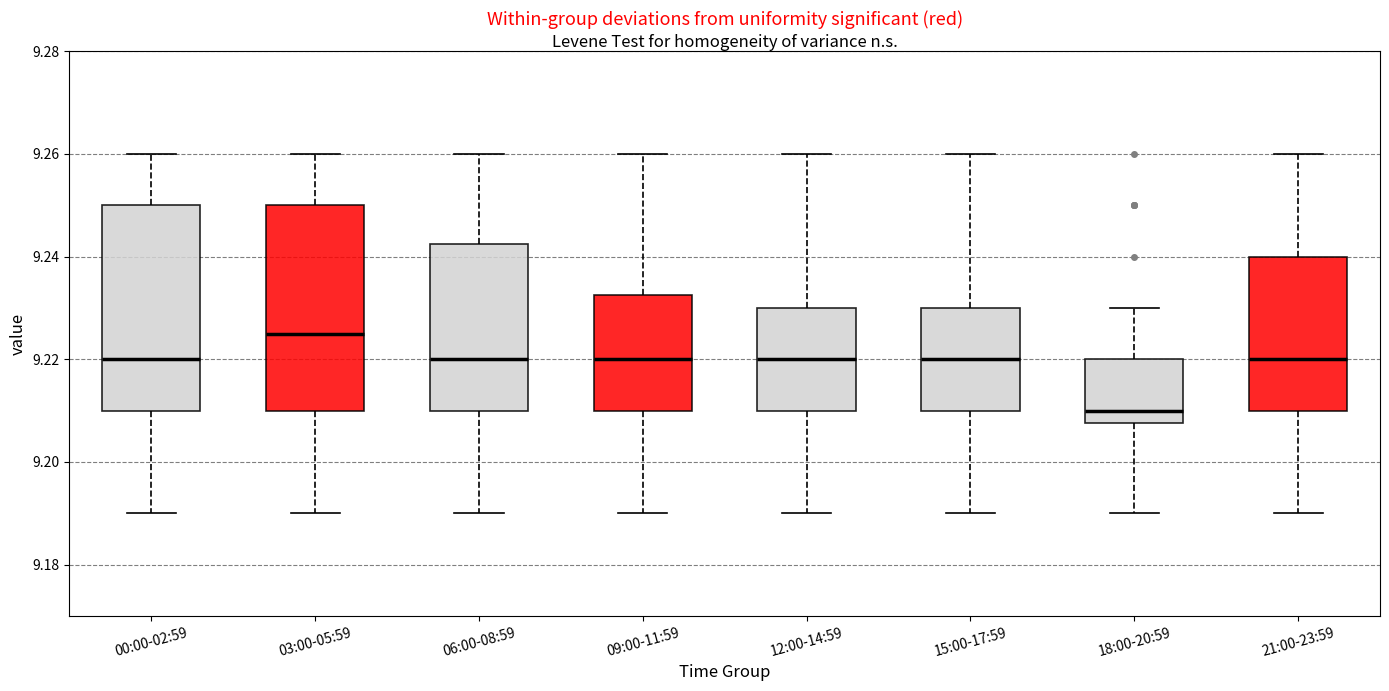

Reading left to right, read every box against the y-axis: the position of its median line, the range the box covers, and the ends of its whiskers. The values are not printed on the chart, so give them approximately, as read against the axis.

00:00-02:59: median 9.220, box 9.210 to 9.250, whiskers 9.190 to 9.260
03:00-05:59: median 9.226, box 9.210 to 9.250, whiskers 9.190 to 9.260
06:00-08:59: median 9.220, box 9.210 to 9.242, whiskers 9.190 to 9.260
09:00-11:59: median 9.220, box 9.210 to 9.232, whiskers 9.190 to 9.260
12:00-14:59: median 9.220, box 9.210 to 9.230, whiskers 9.190 to 9.260
15:00-17:59: median 9.220, box 9.210 to 9.230, whiskers 9.190 to 9.260
18:00-20:59: median 9.210, box 9.208 to 9.220, whiskers 9.190 to 9.230
21:00-23:59: median 9.220, box 9.210 to 9.240, whiskers 9.190 to 9.260